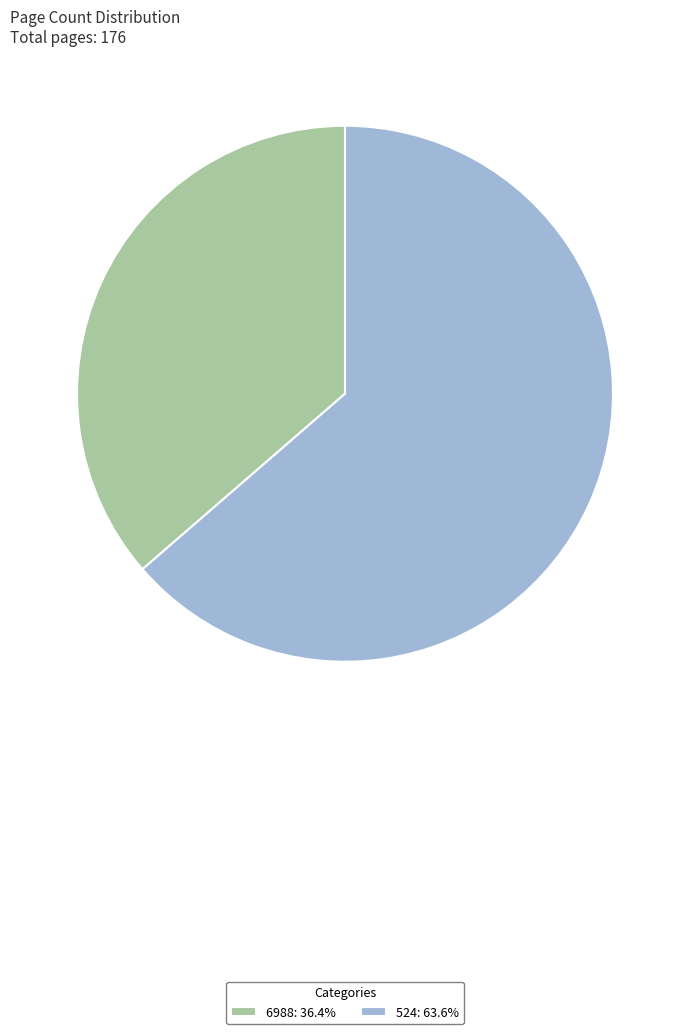

Which category has the smallest portion of the pie?

6988